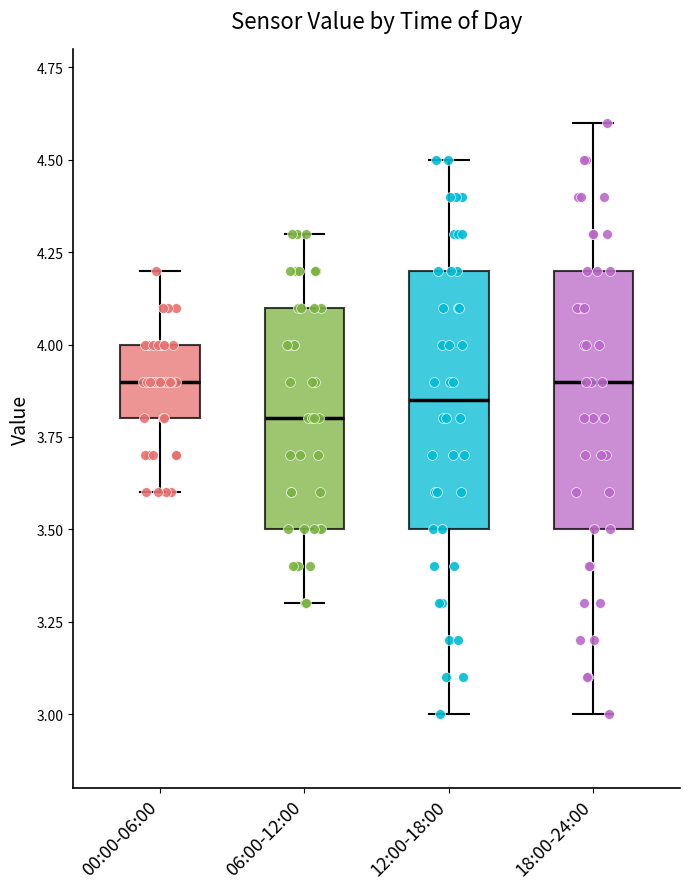

Reading left to right, read every box against the y-axis: the position of its median line, the range the box covers, and the ends of its whiskers. The values are not printed on the chart, so give them approximately, as read against the axis.

00:00-06:00: median 3.90, box 3.80 to 4.00, whiskers 3.60 to 4.20
06:00-12:00: median 3.80, box 3.50 to 4.10, whiskers 3.30 to 4.30
12:00-18:00: median 3.85, box 3.50 to 4.20, whiskers 3.00 to 4.50
18:00-24:00: median 3.90, box 3.50 to 4.20, whiskers 3.00 to 4.60